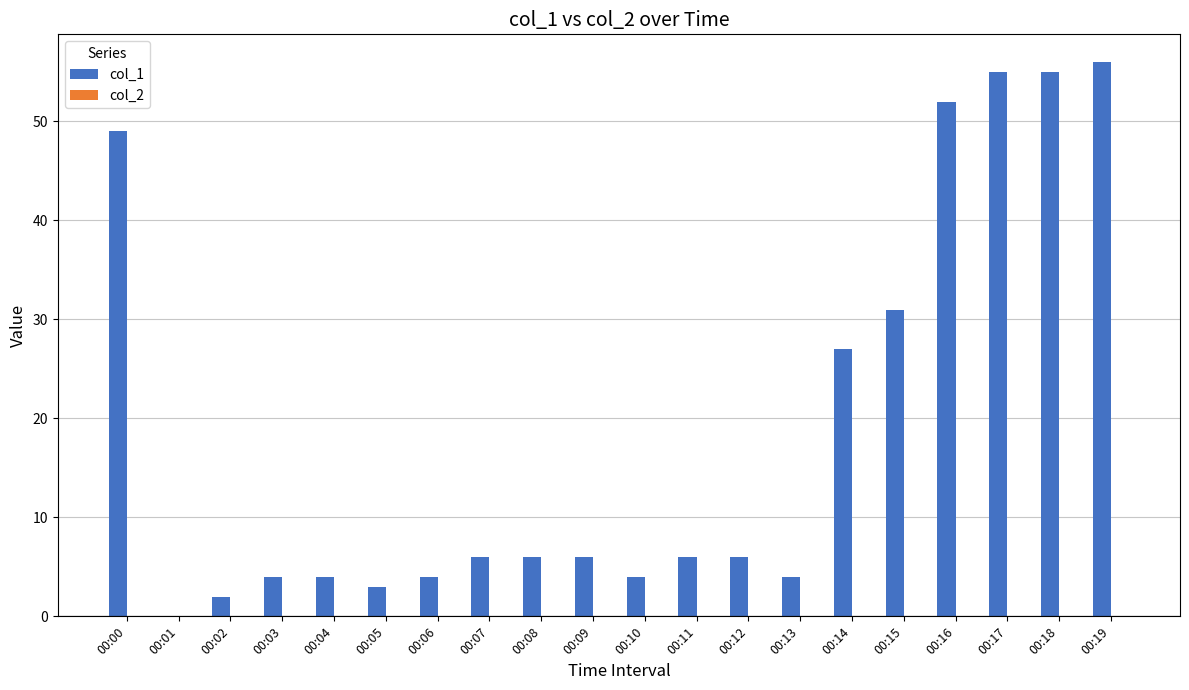

True or false: the data shows 31 at 00:15.

True